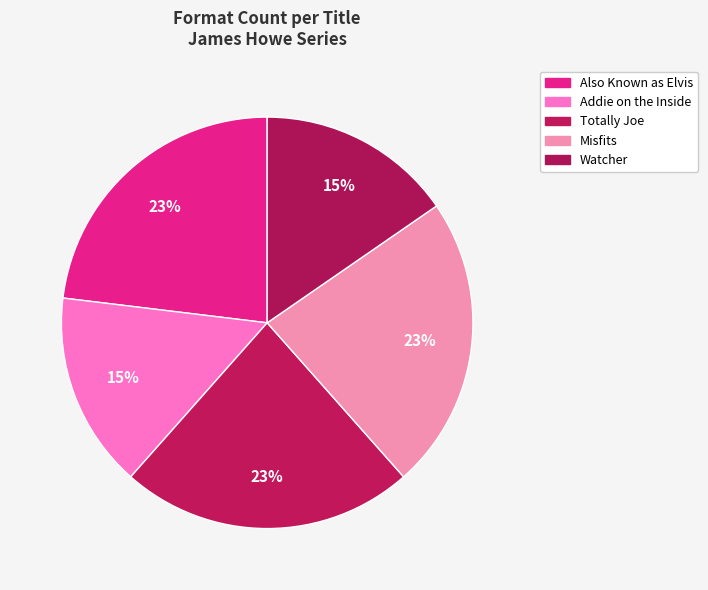

How many slices are in this pie chart?

5